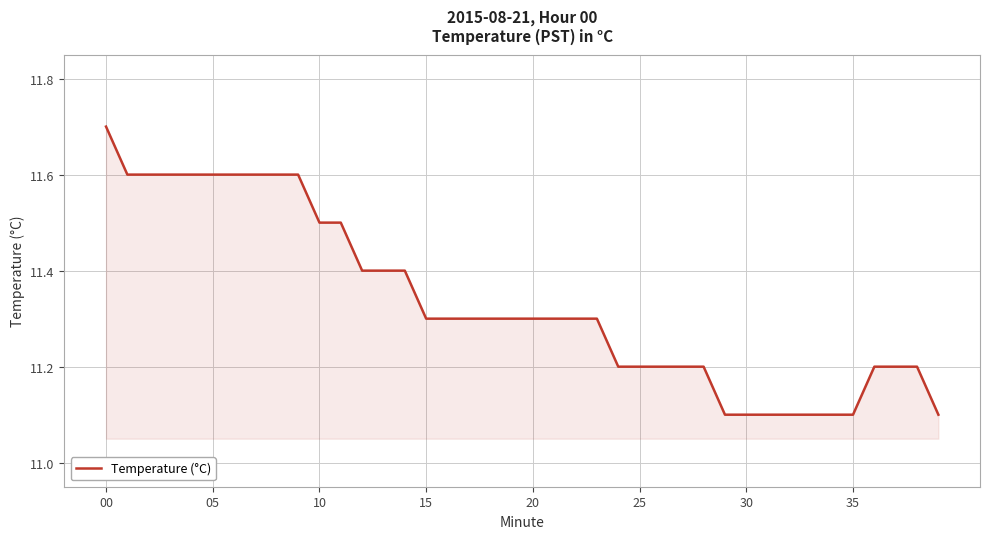

What is the smallest value displayed?

11.1